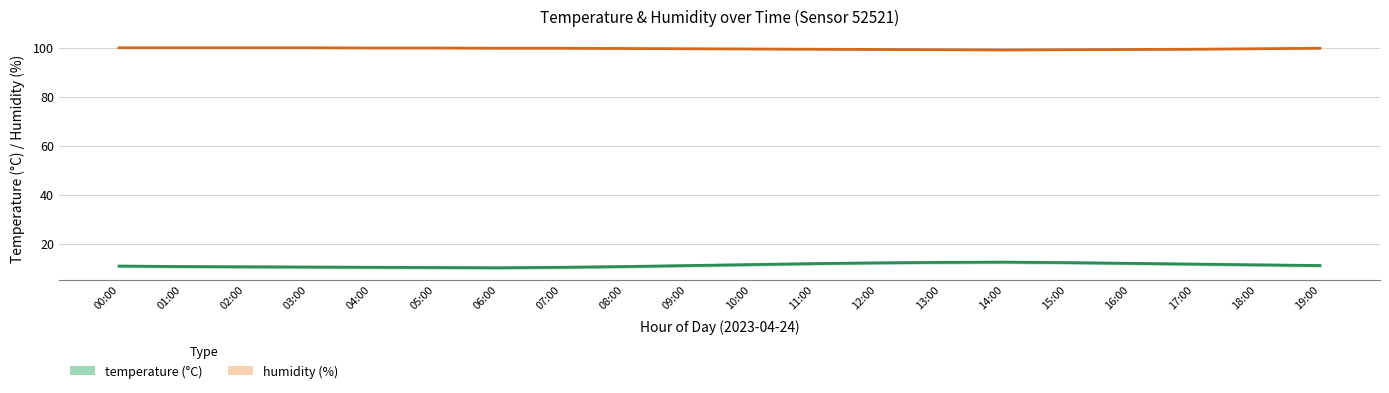

What is the difference between the temperature values at 07:00 and 01:00?

0.3